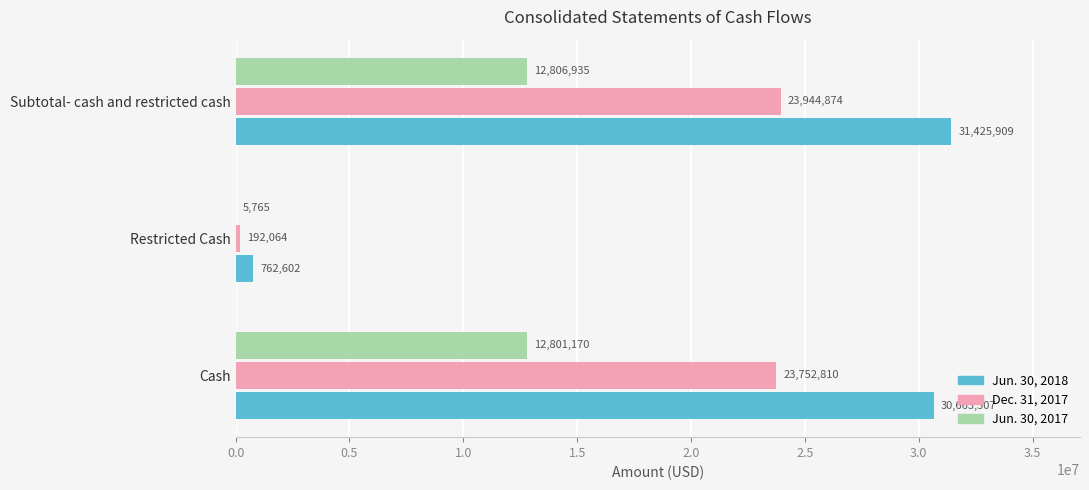

How many distinct data groups are displayed?

3